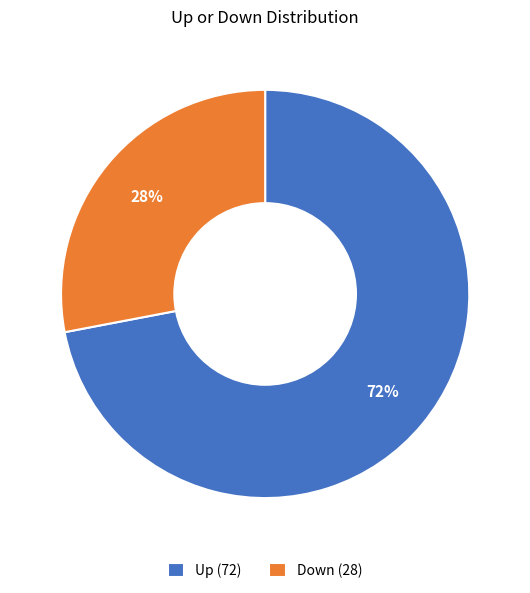

Count the number of slices in the pie.

2